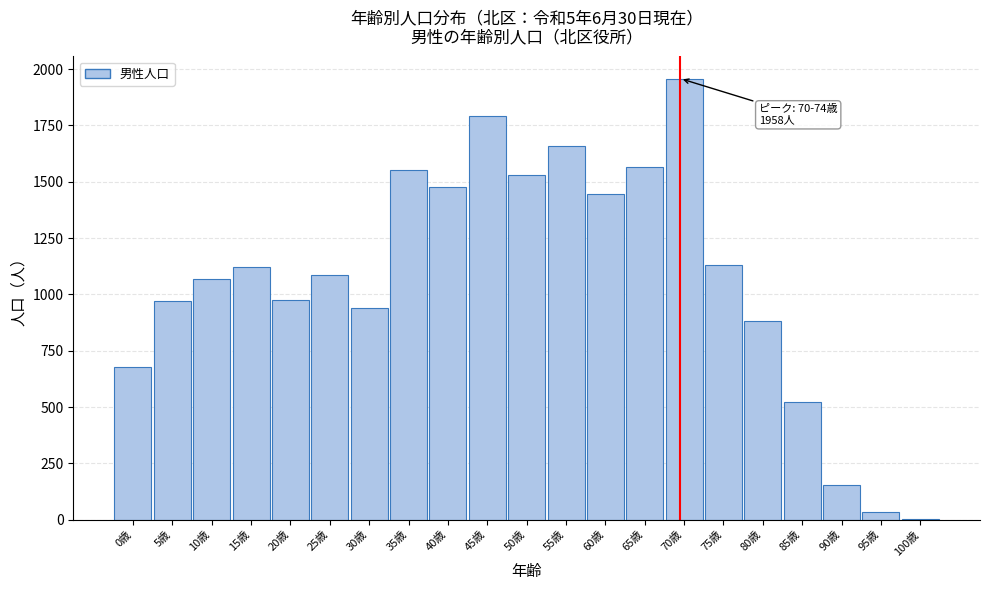

What is the ratio of the value at 10歳 to the value at 30歳?

1.1